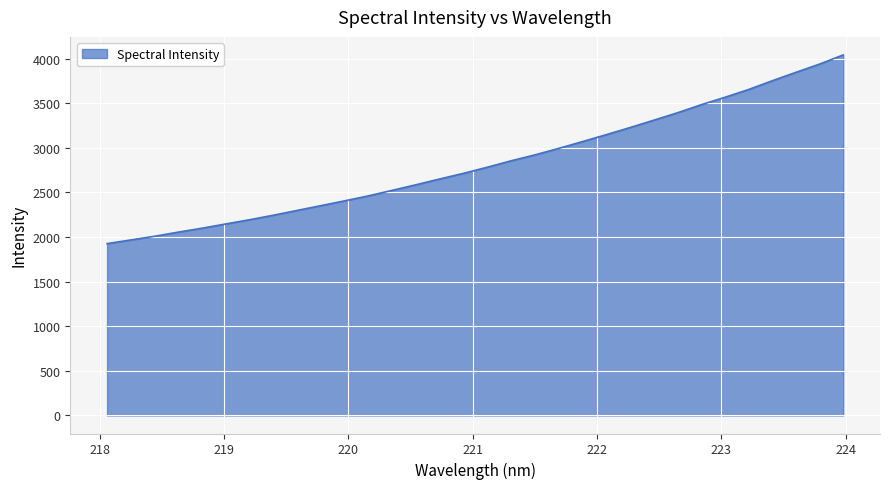

What is the minimum value shown in the chart?

1926.3